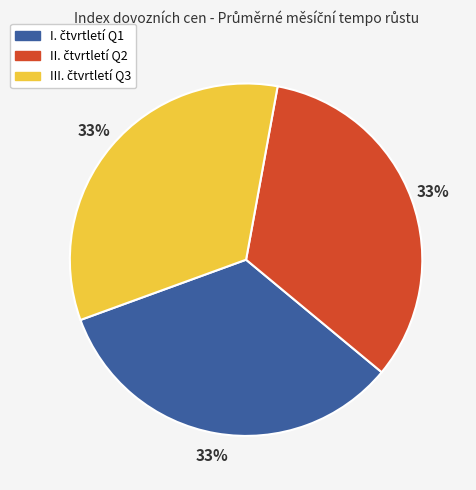

How many slices are in this pie chart?

3